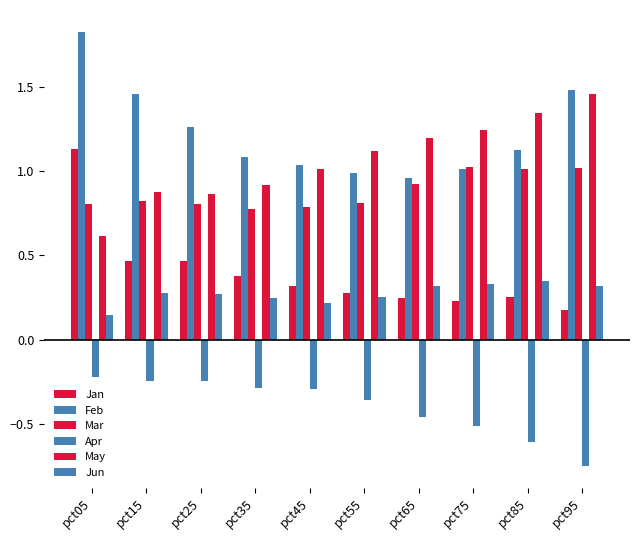

Rank the categories by Jun value from lowest to highest.

pct05, pct45, pct35, pct55, pct25, pct15, pct95, pct65, pct75, pct85